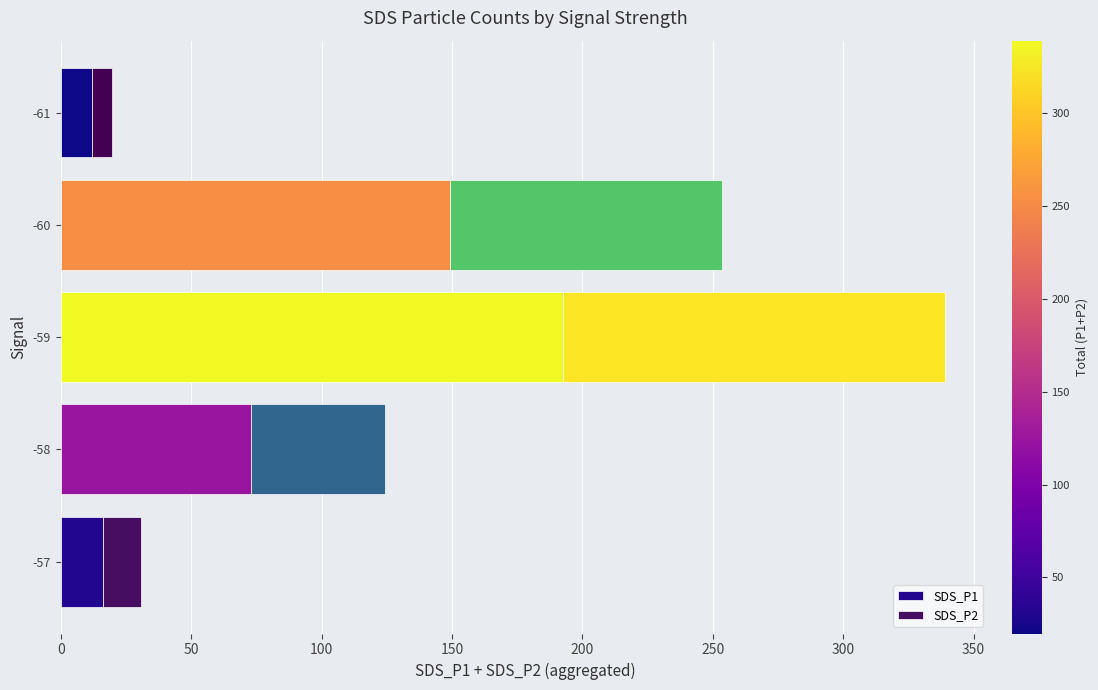

Read the SDS_P1 value at -58.

73.1